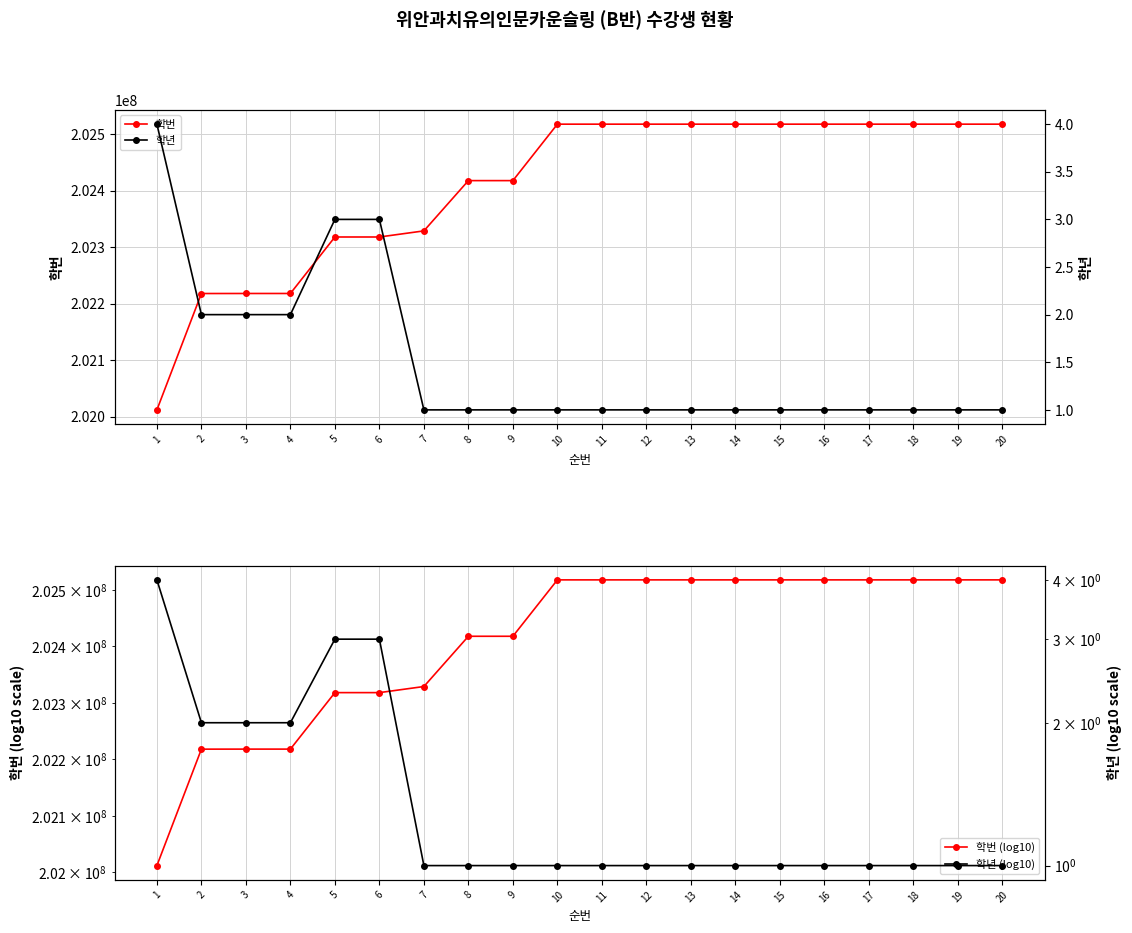

Rank the categories by 학년 value from lowest to highest.

7, 8, 9, 10, 11, 12, 13, 14, 15, 16, 17, 18, 19, 20, 2, 3, 4, 5, 6, 1